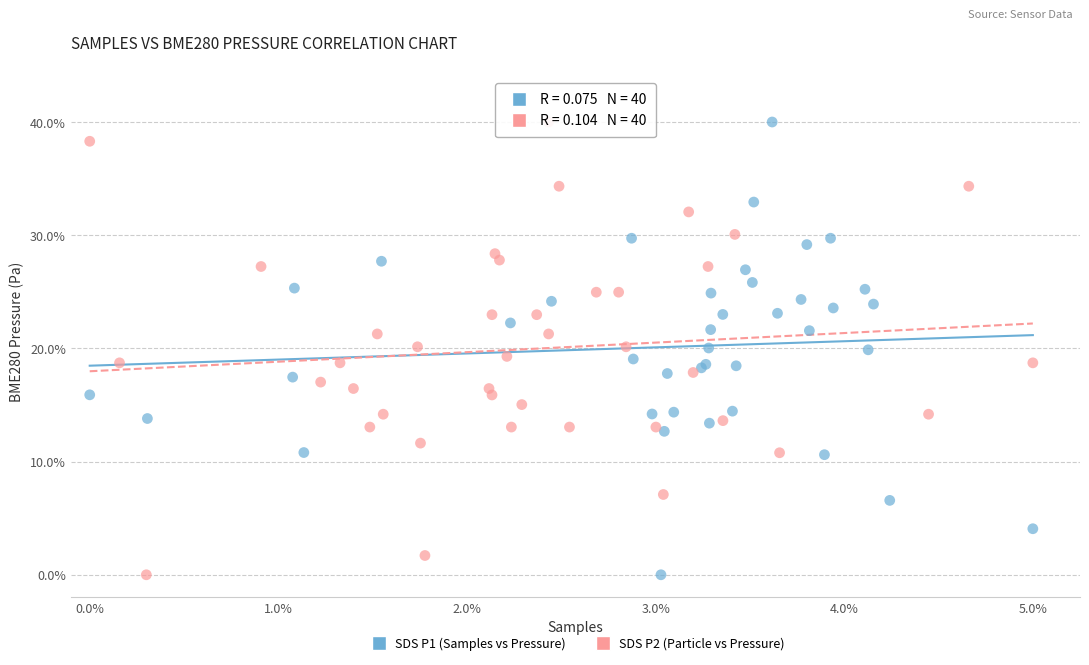

What are all the series names shown in the legend?

SDS P1 (Samples vs Pressure), SDS P2 (Particle vs Pressure)